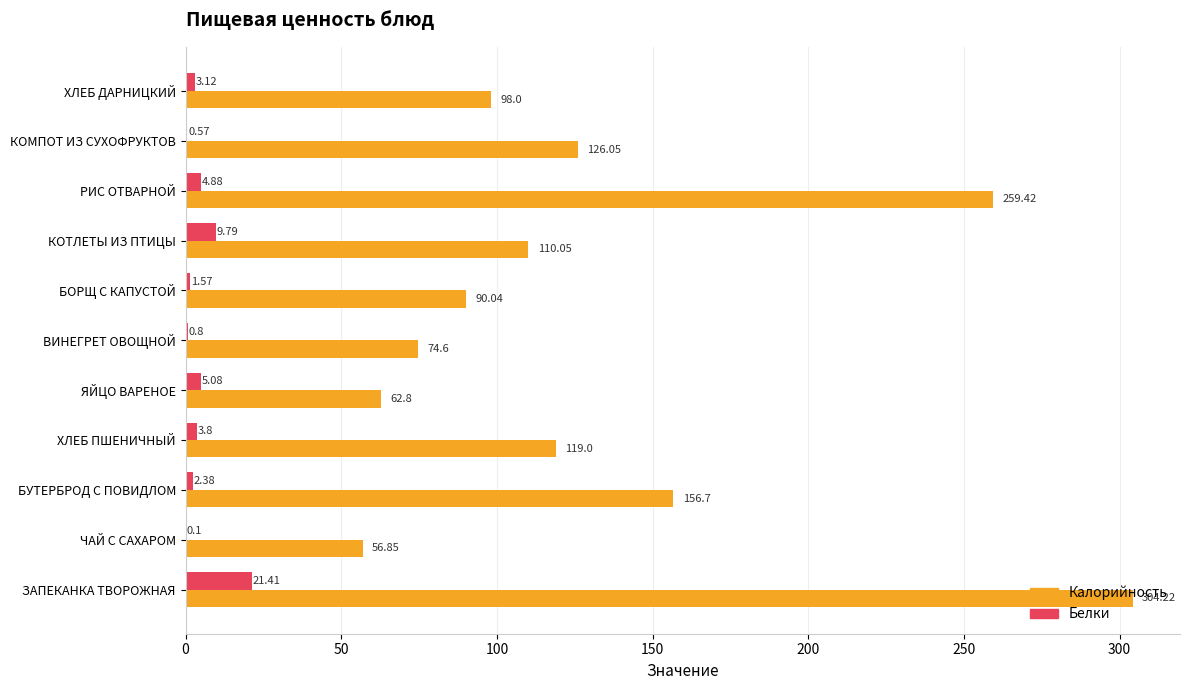

Which series has the largest total across all categories?

Калорийность